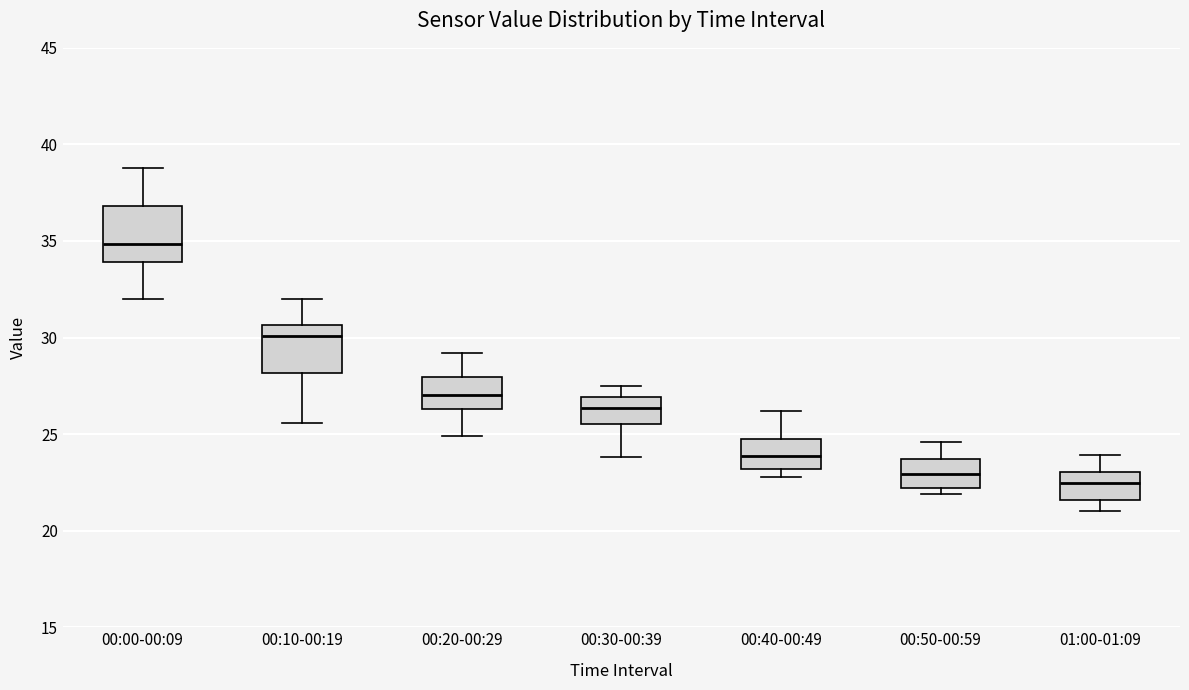

Reading left to right, read every box against the y-axis: the position of its median line, the range the box covers, and the ends of its whiskers. The values are not printed on the chart, so give them approximately, as read against the axis.

00:00-00:09: median 35.0, box 34.0 to 37.0, whiskers 32.0 to 39.0
00:10-00:19: median 30.0, box 28.0 to 30.5, whiskers 25.5 to 32.0
00:20-00:29: median 27.0, box 26.5 to 28.0, whiskers 25.0 to 29.0
00:30-00:39: median 26.5, box 25.5 to 27.0, whiskers 24.0 to 27.5
00:40-00:49: median 24.0, box 23.0 to 24.5, whiskers 23.0 (just below the box's lower edge) to 26.0
00:50-00:59: median 23.0, box 22.0 to 23.5, whiskers 22.0 (just below the box's lower edge) to 24.5
01:00-01:09: median 22.5, box 21.5 to 23.0, whiskers 21.0 to 24.0